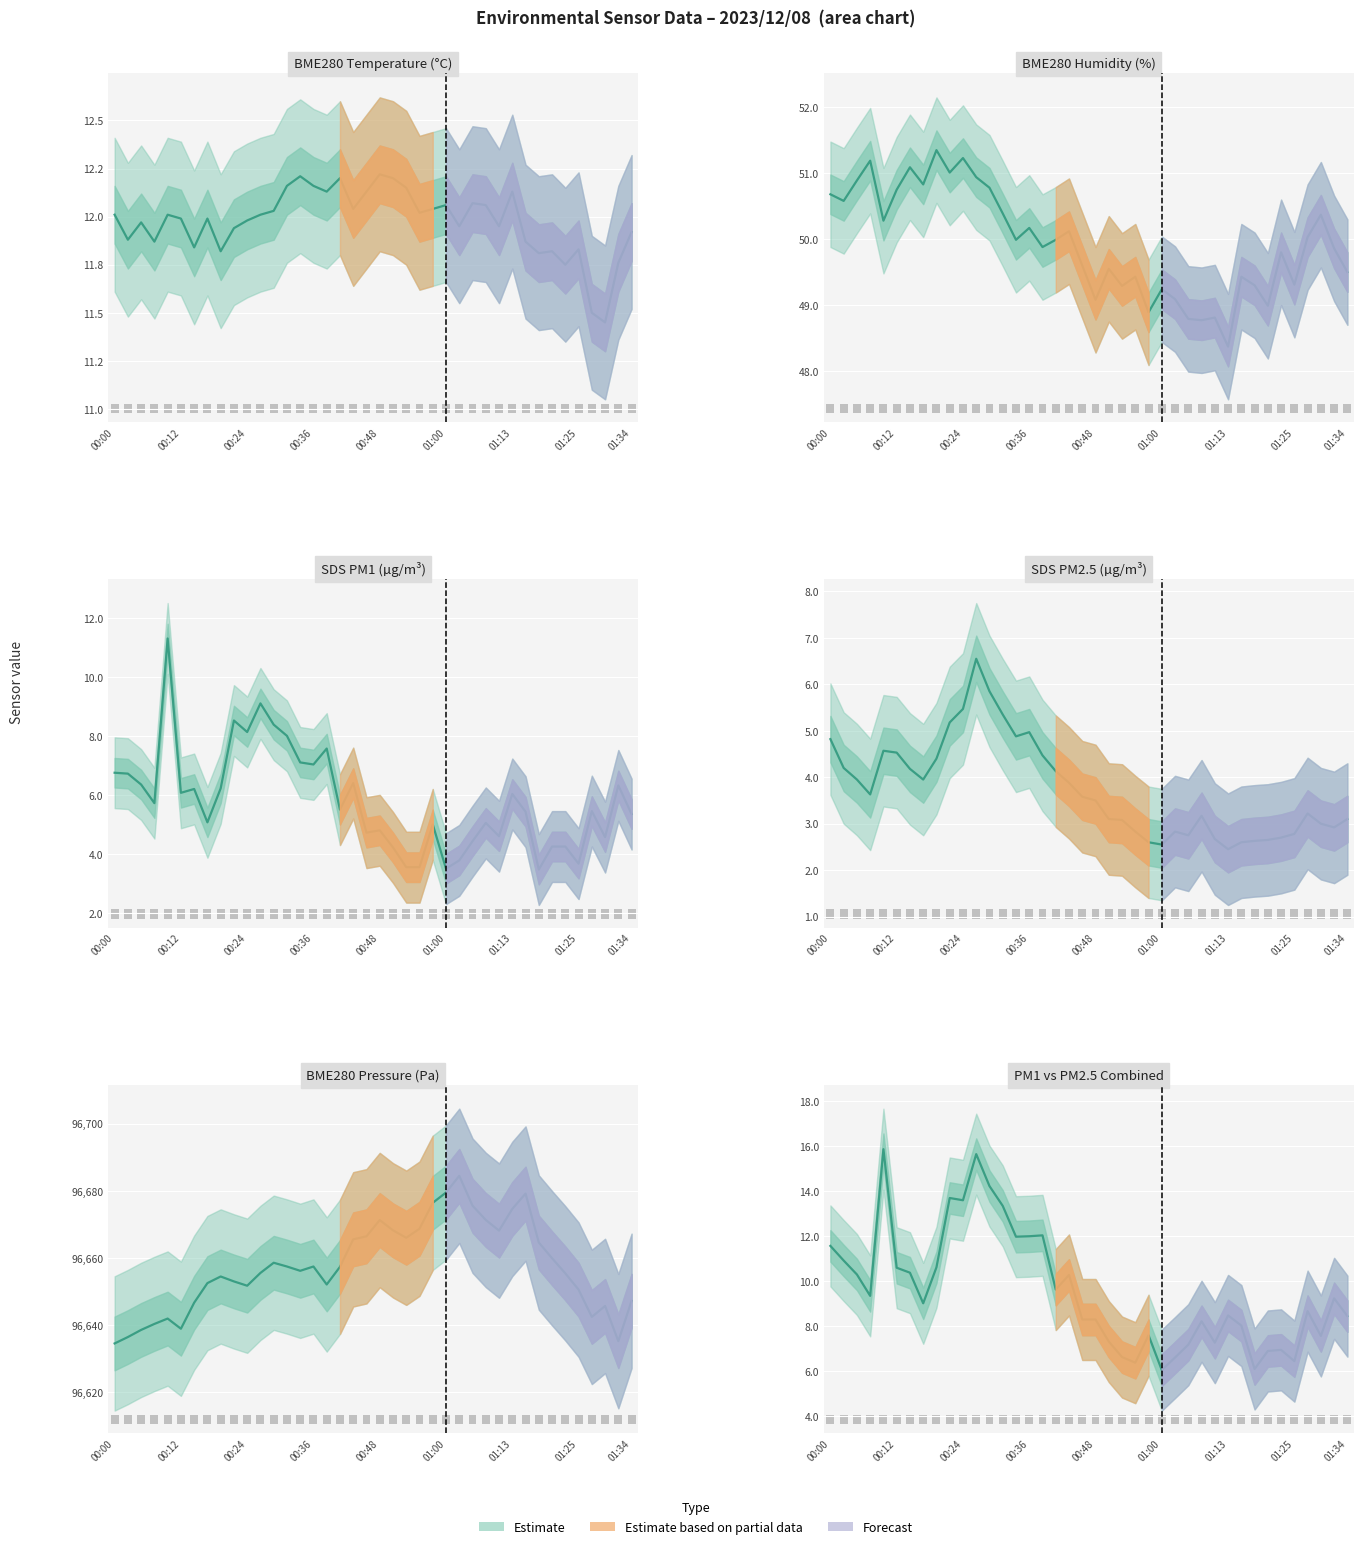

Is the value of SDS_P2 at 01:10 greater than the value of BME280_humidity at 00:26?

No